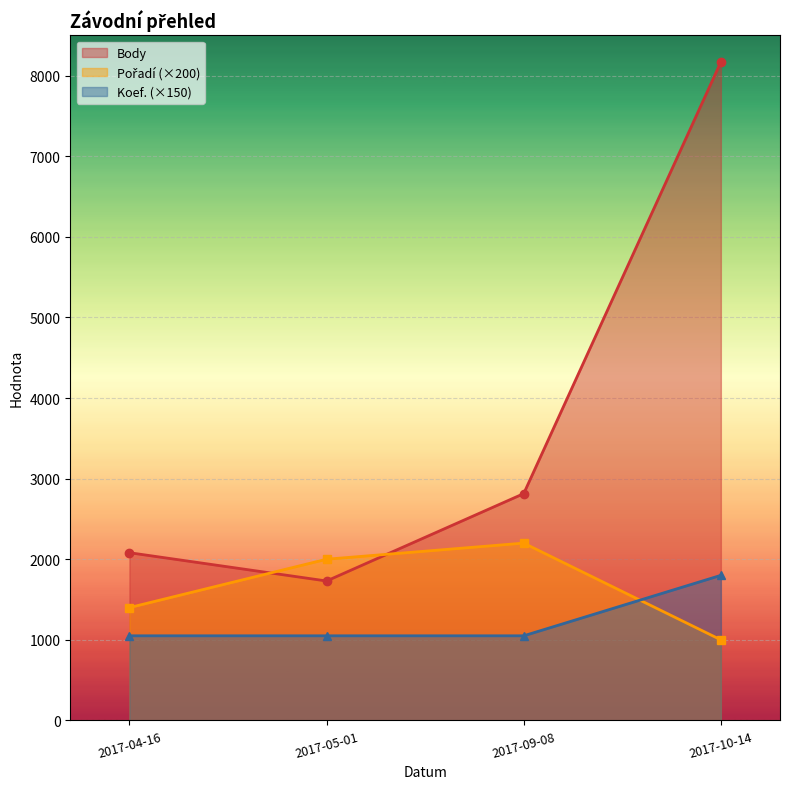

What is the difference between the Koef. values at 2017-10-14 and 2017-05-01?

750